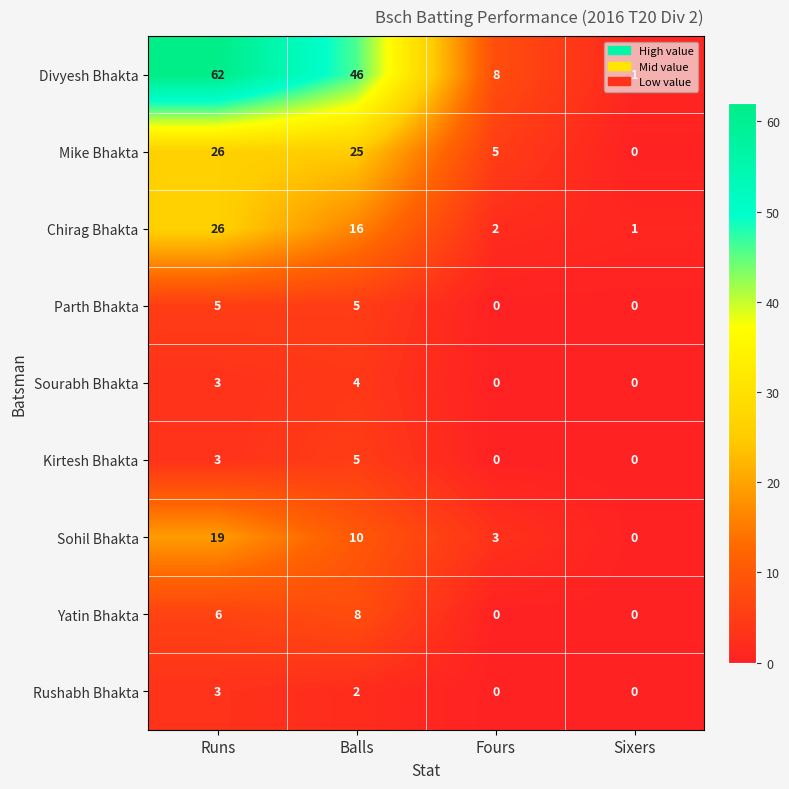

What is the sum of the Mike Bhakta values at Sixers and Fours?

5